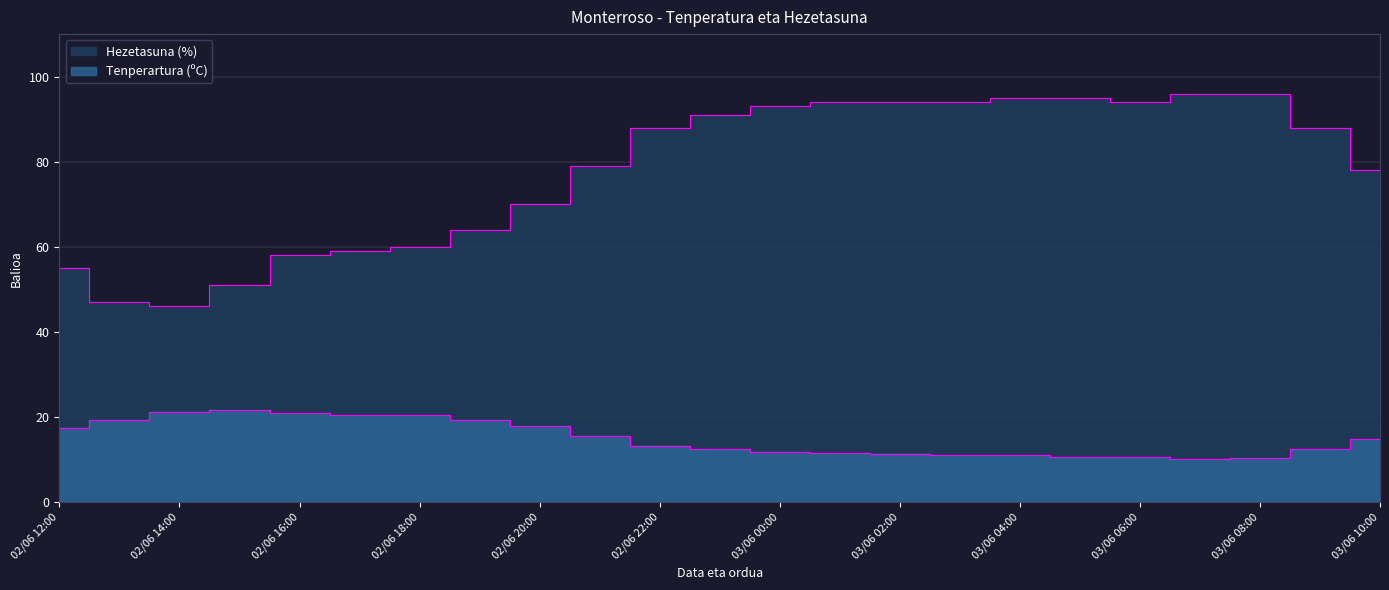

At which category does the chart reach its minimum across all series?

03/06 07:00